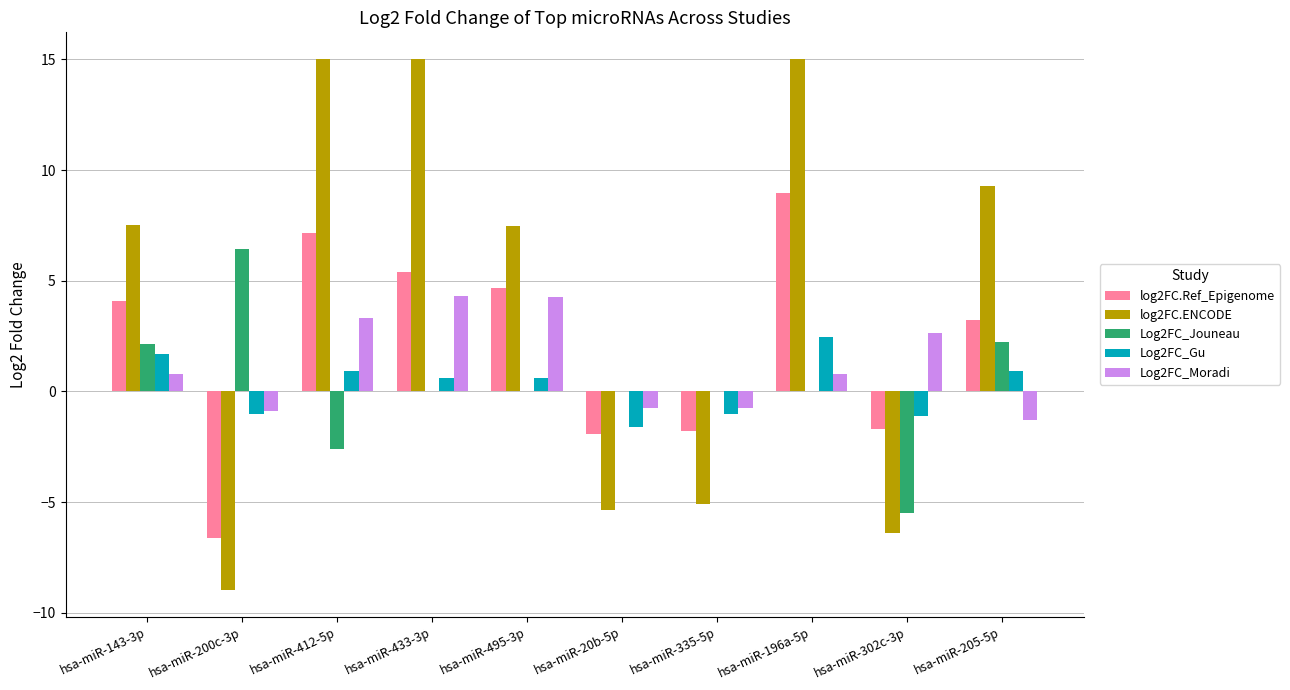

Which series changed the most between hsa-miR-412-5p and hsa-miR-302c-3p?

log2FC.ENCODE